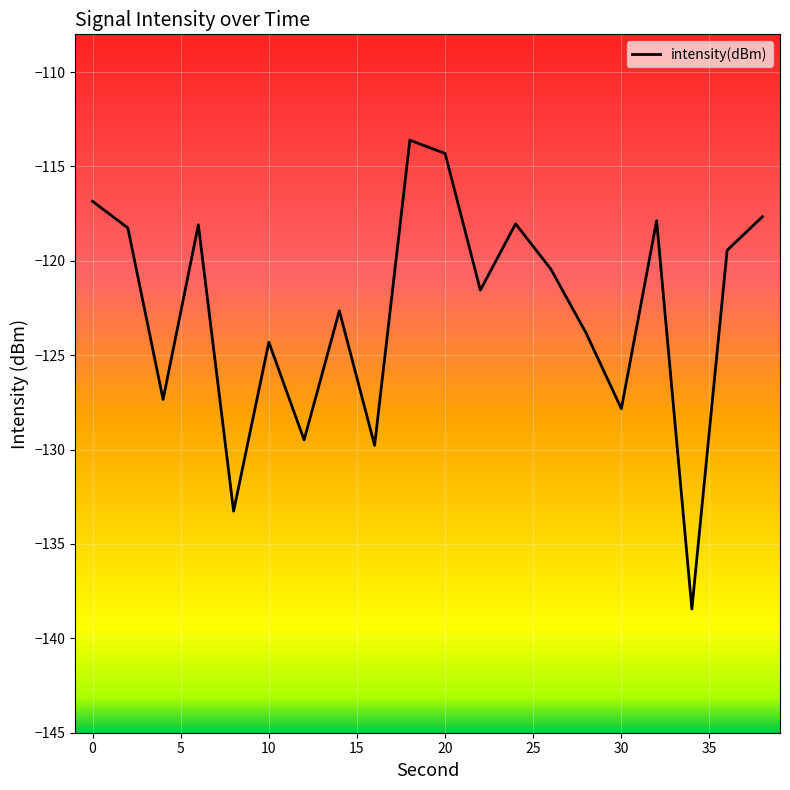

What is the minimum value shown in the chart?

-138.4